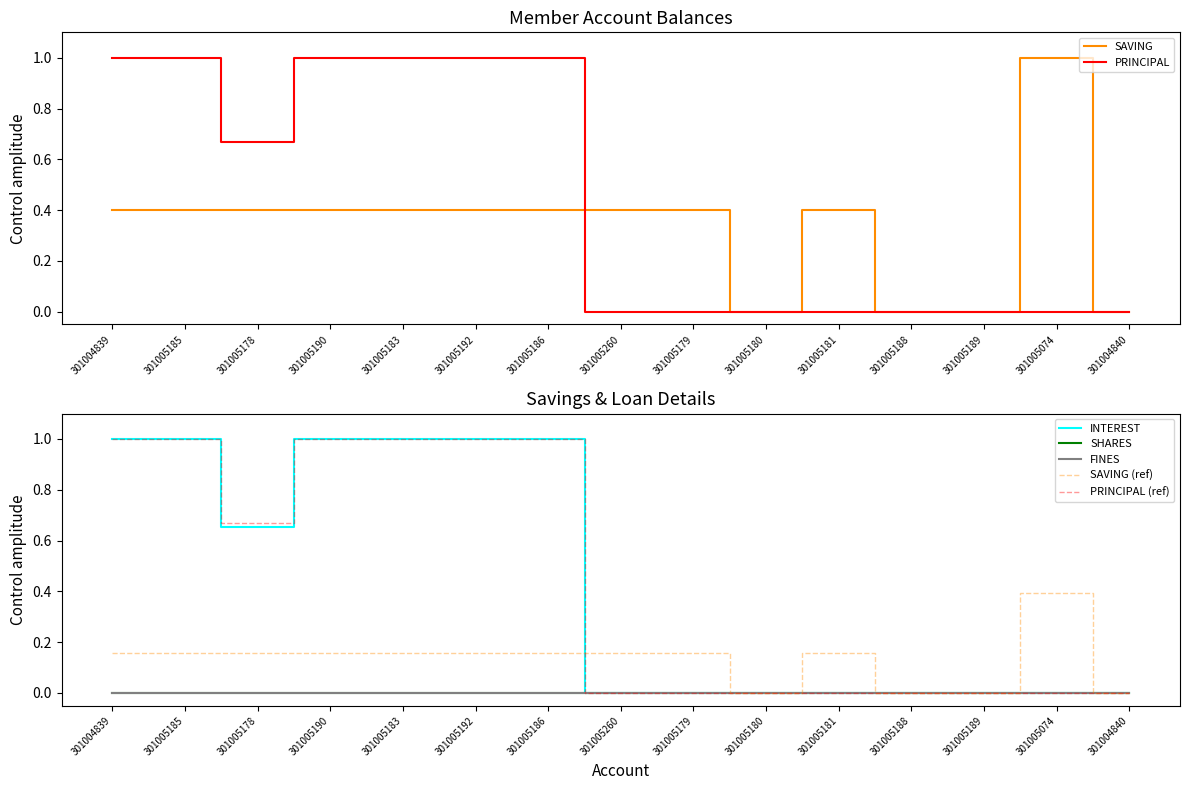

True or false: SAVING has a value of 0.0 at 301005189.

True